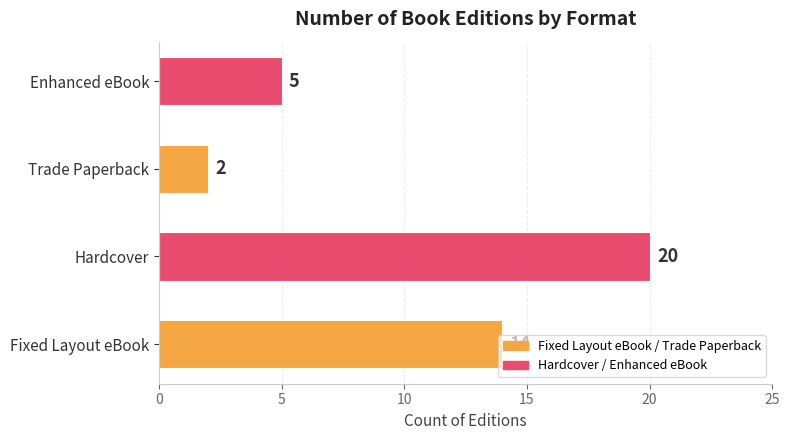

Rank the categories by value from highest to lowest.

Hardcover, Fixed Layout eBook, Enhanced eBook, Trade Paperback